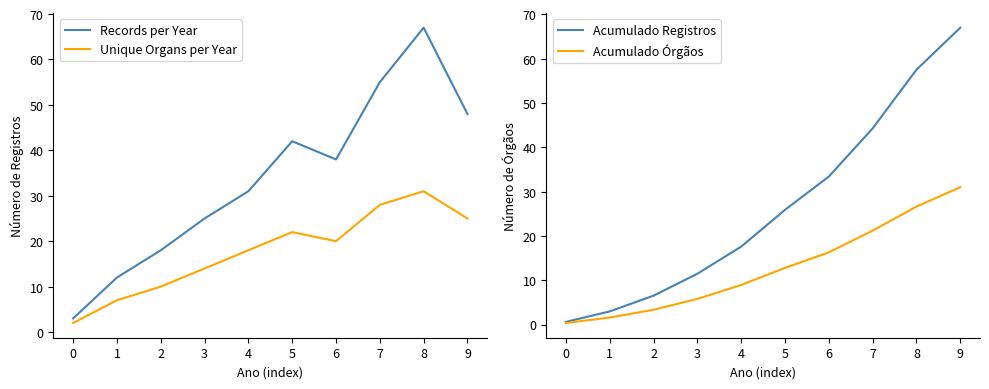

List the series in order of their peak value, lowest first.

Unique Organs per Year, Acumulado Órgãos, Records per Year, Acumulado Registros